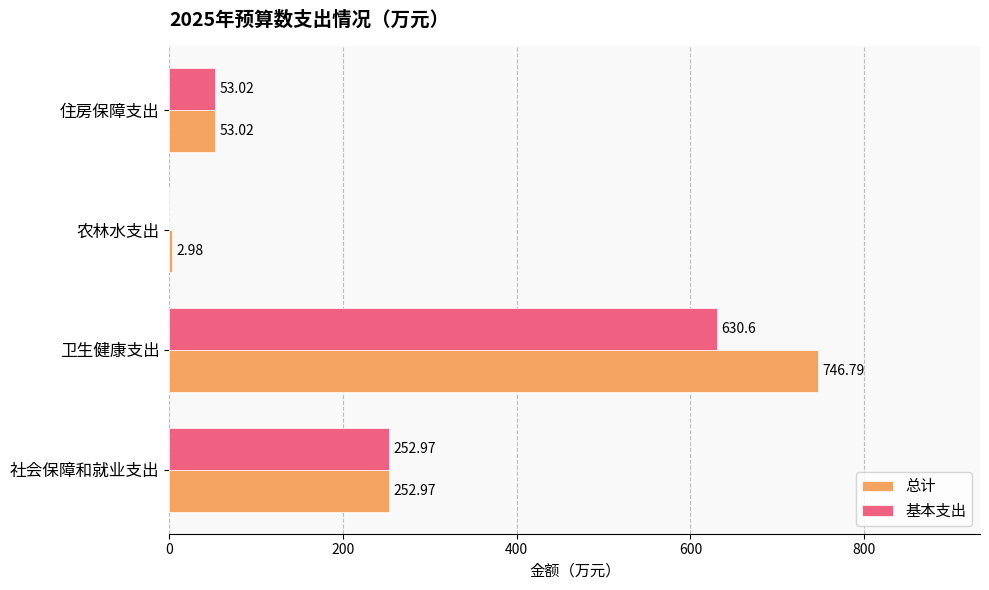

Where is 基本支出 nearest to the value 315?

社会保障和就业支出